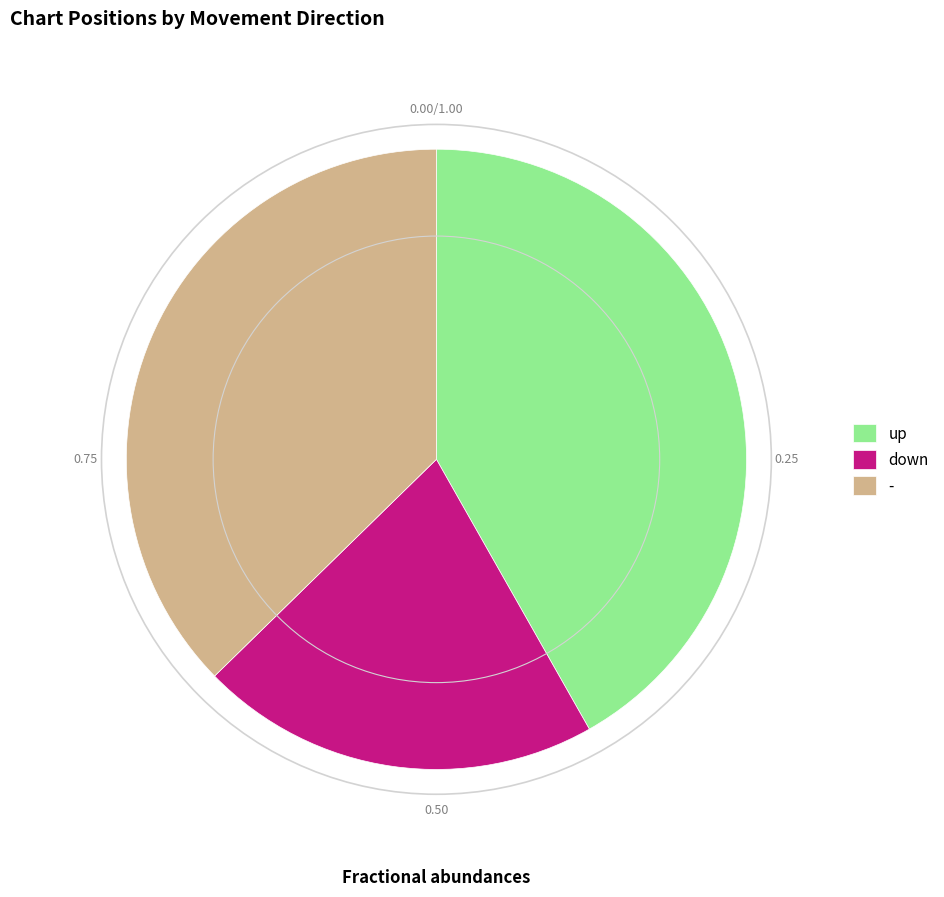

Does down account for over 50% of the chart?

No